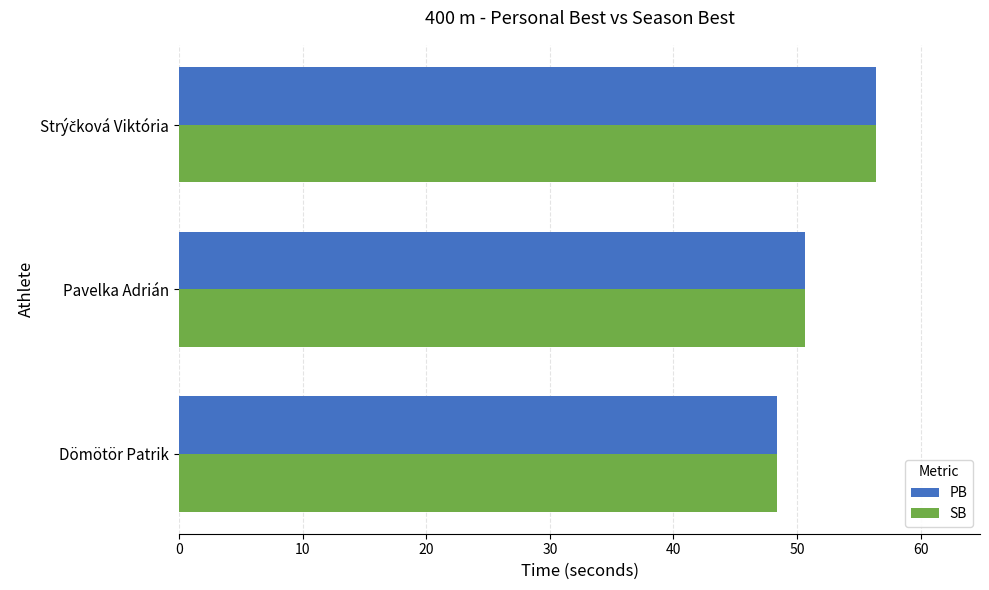

What are all the series names shown in the legend?

PB, SB